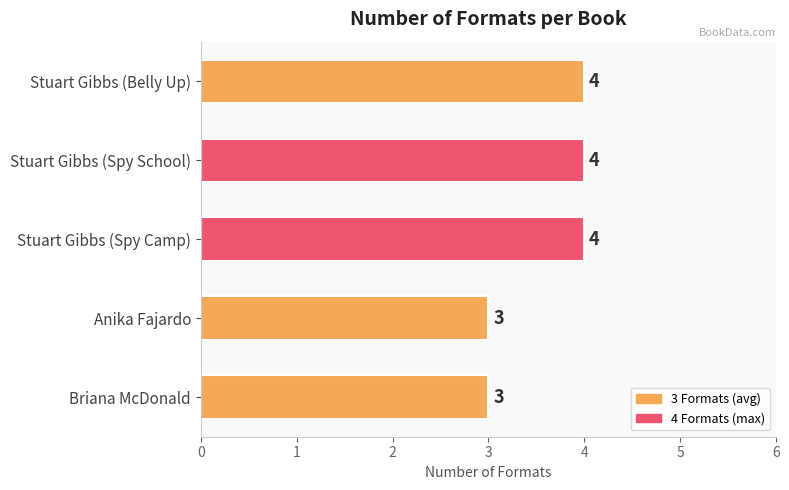

True or false: the data shows 2 at Anika Fajardo.

False